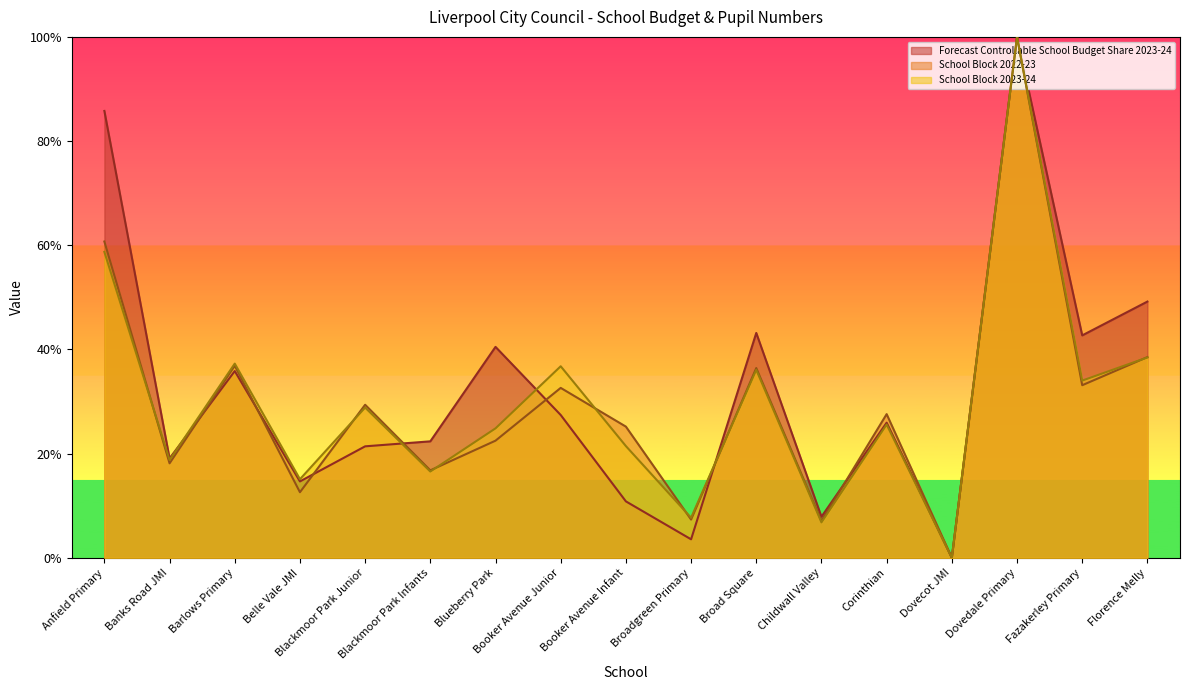

Which series has the largest range (max minus min)?

Forecast Controllable School Budget Share 2023-24